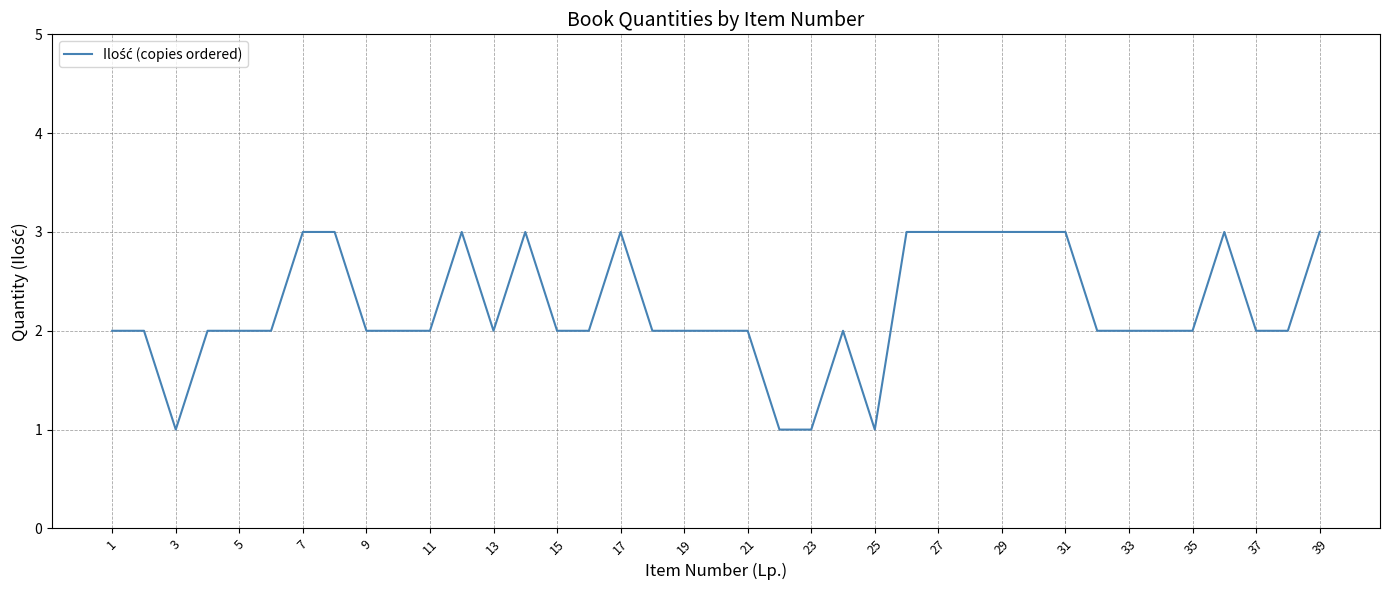

Count the number of data series in this chart.

1